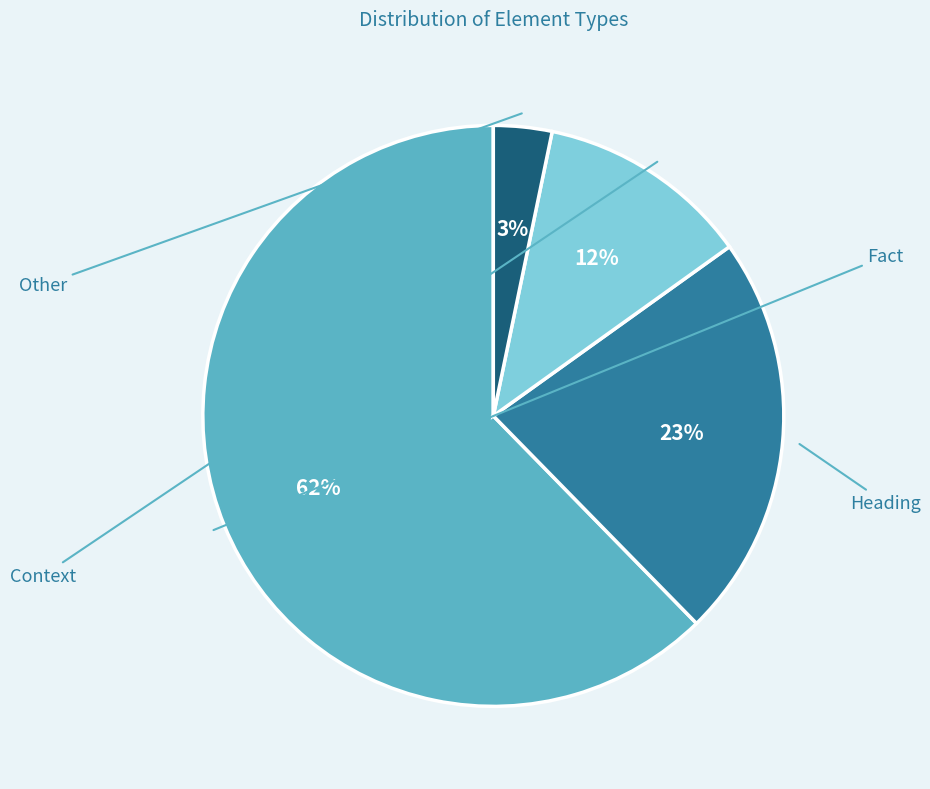

How many segments does this pie chart have?

4